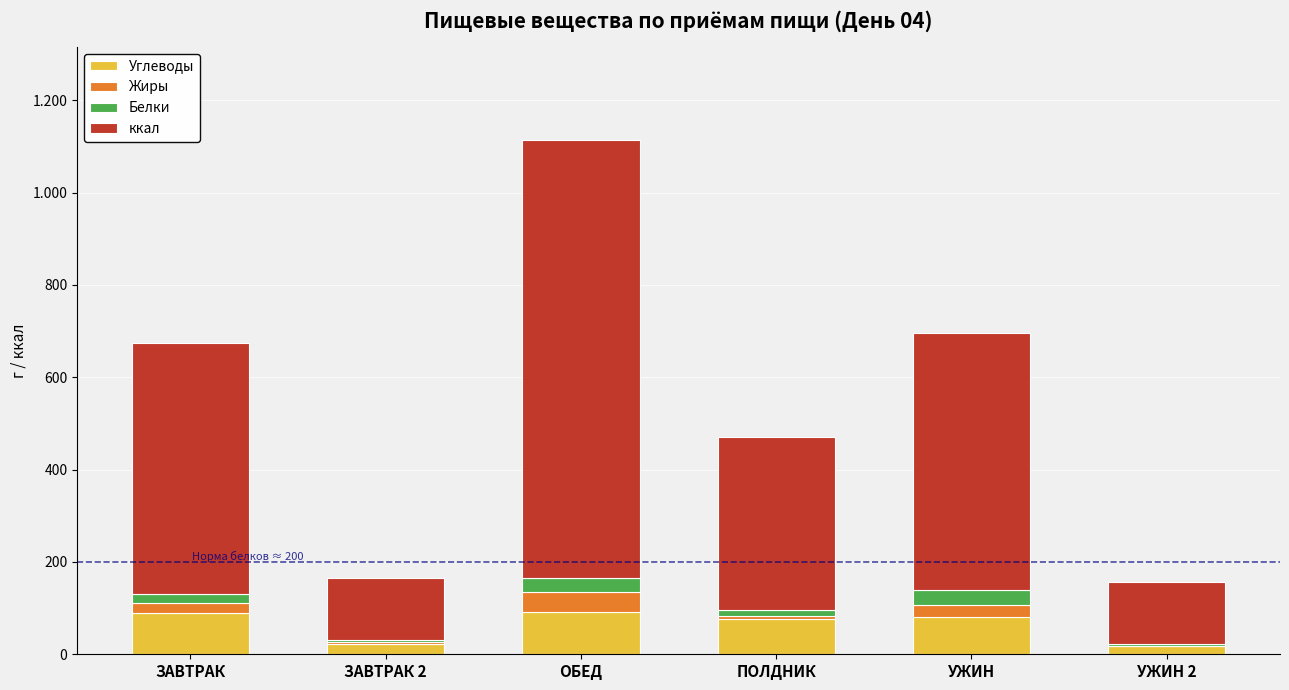

At which label is Белки closest to 17?

ЗАВТРАК